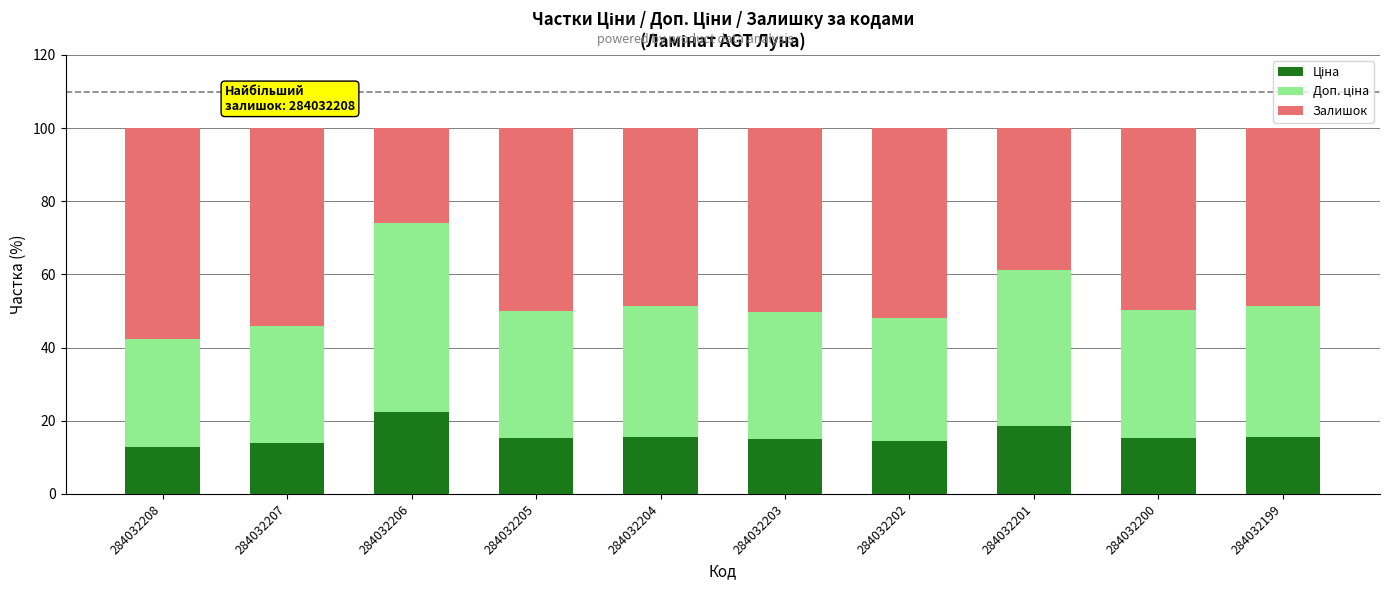

What is the total value across all series at 284032201?

100.0